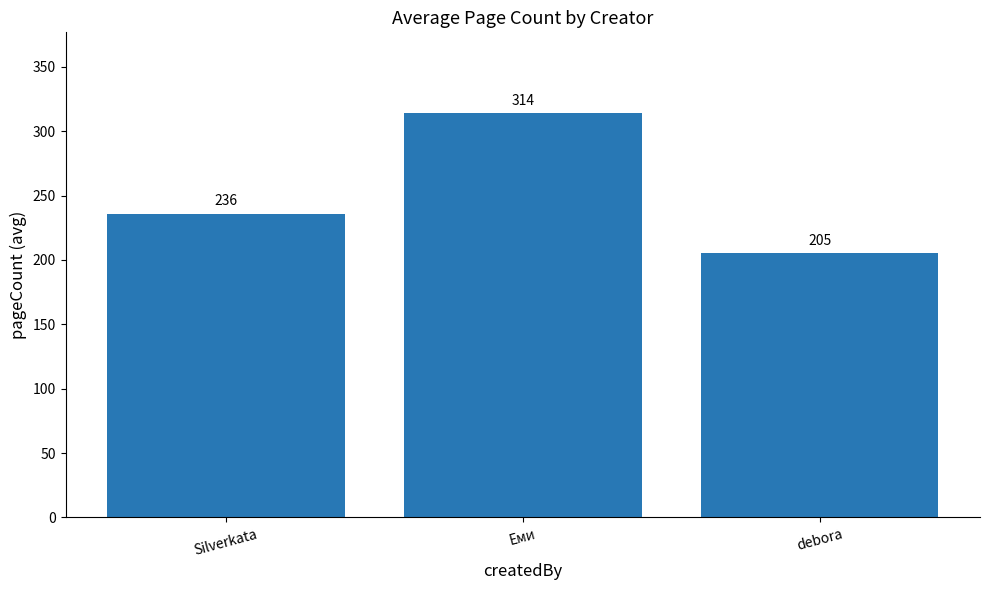

Read the value at debora.

205.3